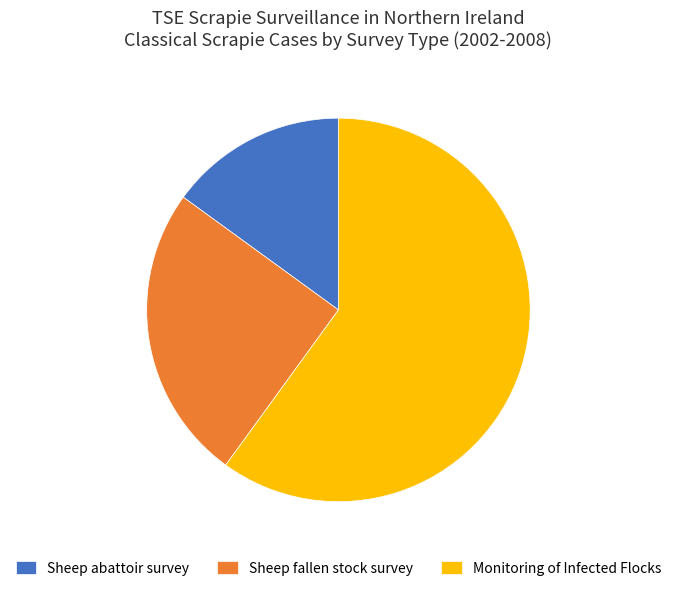

Combined, do Sheep fallen stock survey and Monitoring of Infected Flocks account for over 50%?

Yes